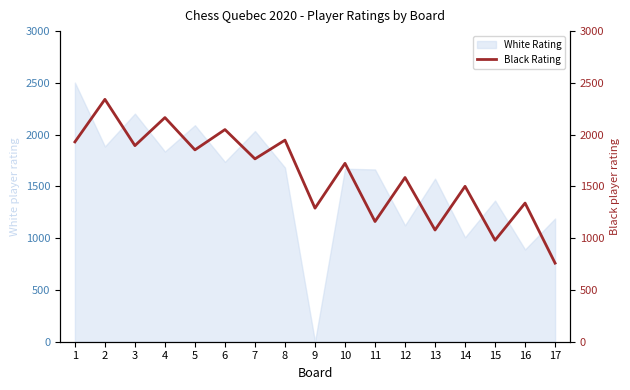

The value of White Rating at 15 is 1363. True or false?

True